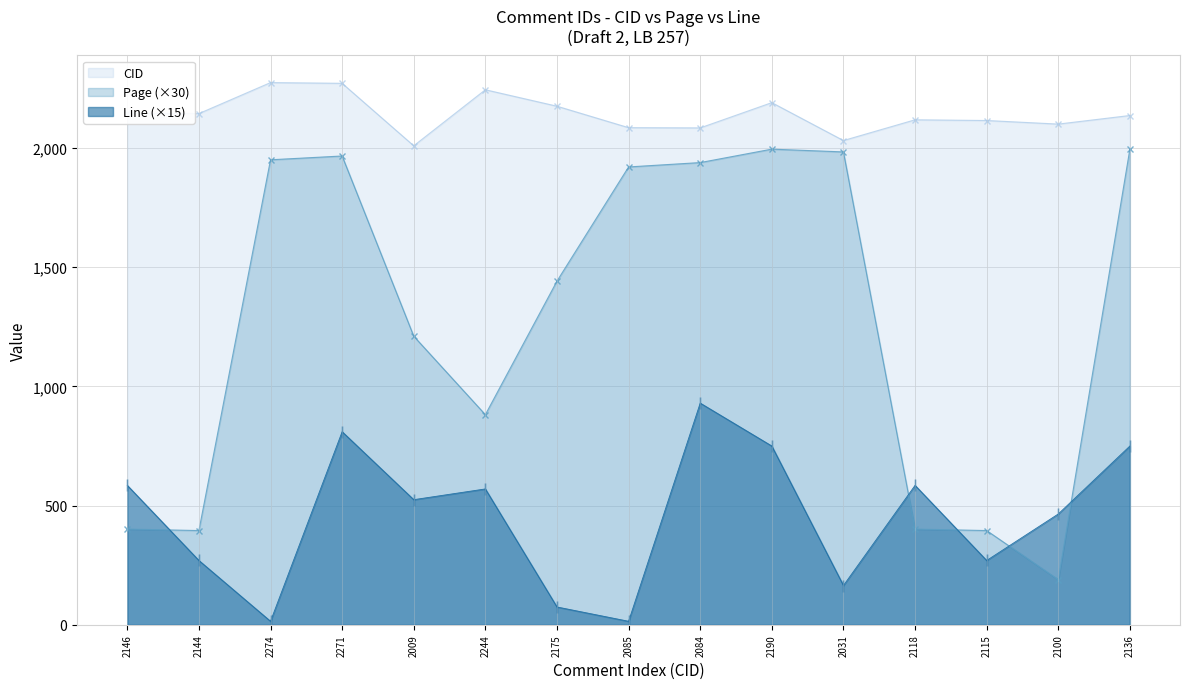

What is the label of the 12th point from the left?

2118